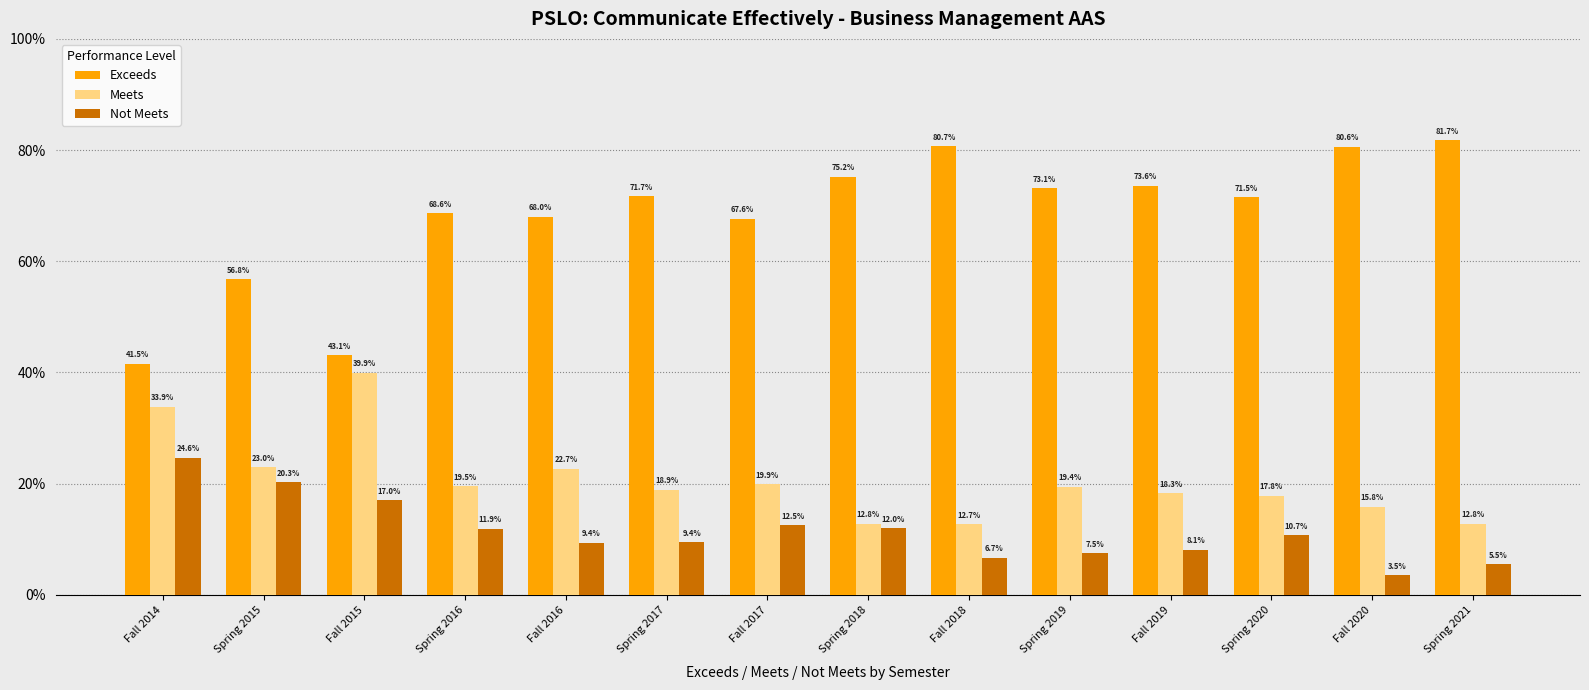

Is it true that Meets equals 16.1 at Fall 2014?

False